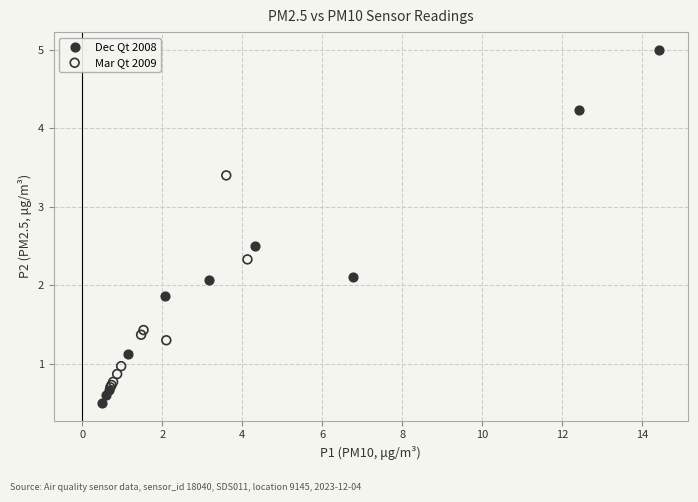

Which series reaches the minimum Y coordinate?

Dec Qt 2008